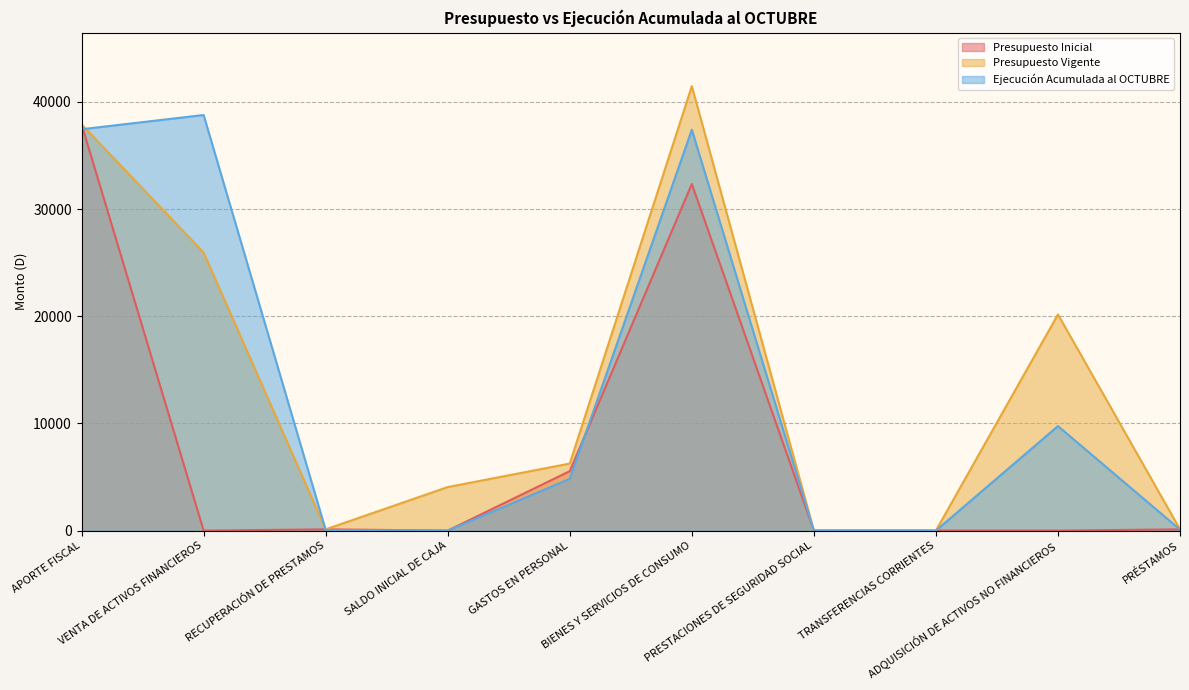

What are all the series names shown in the legend?

Presupuesto Inicial, Presupuesto Vigente, Ejecución Acumulada al OCTUBRE